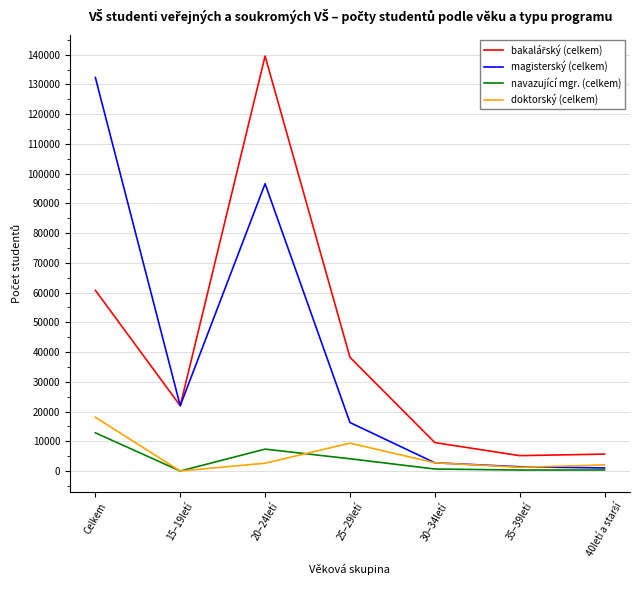

At which category is the sum across all series the highest?

20–24letí